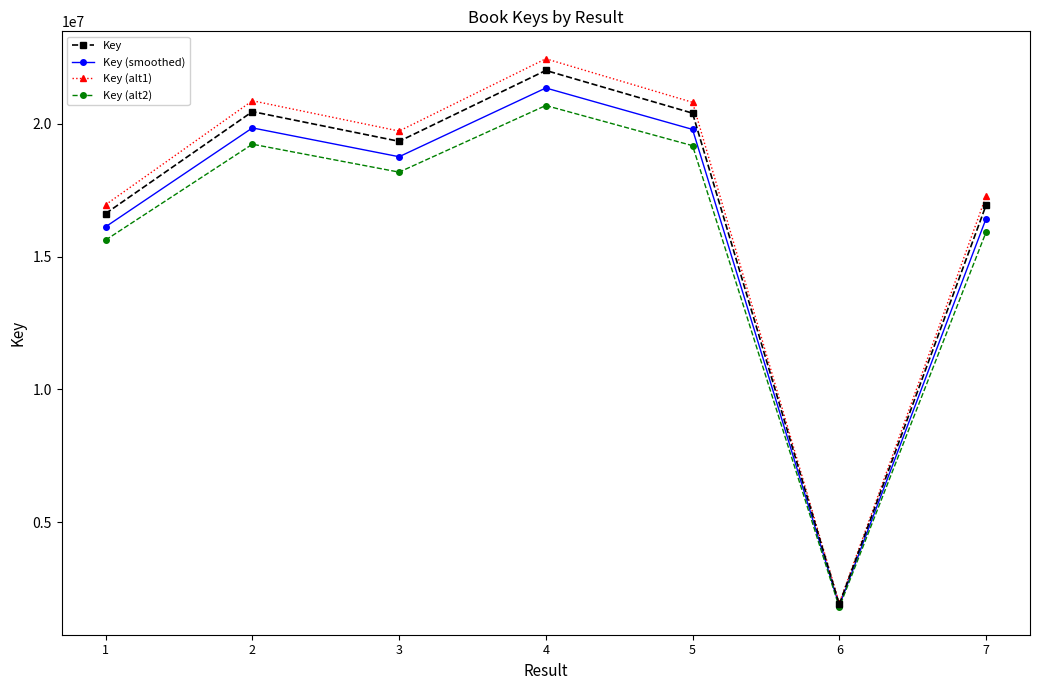

Rank the series at 7 from lowest to highest value.

Key (alt2), Key (smoothed), Key, Key (alt1)